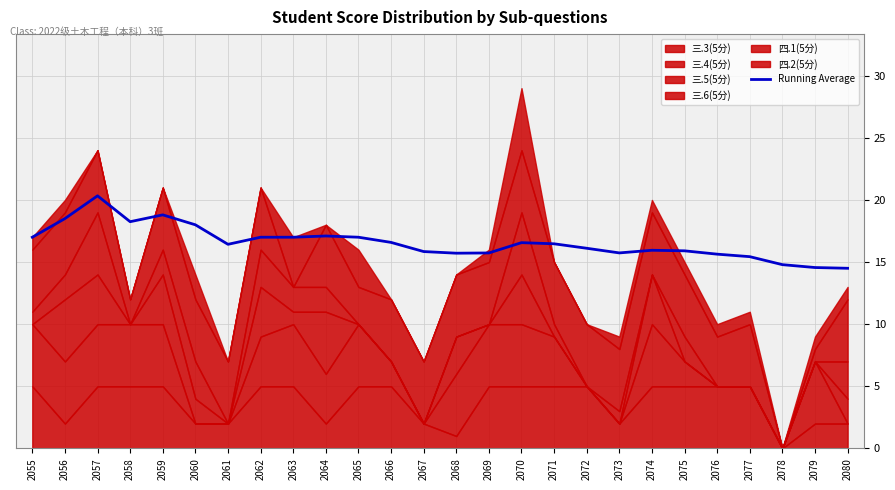

True or false: the data shows 4.3 at 2068.

False